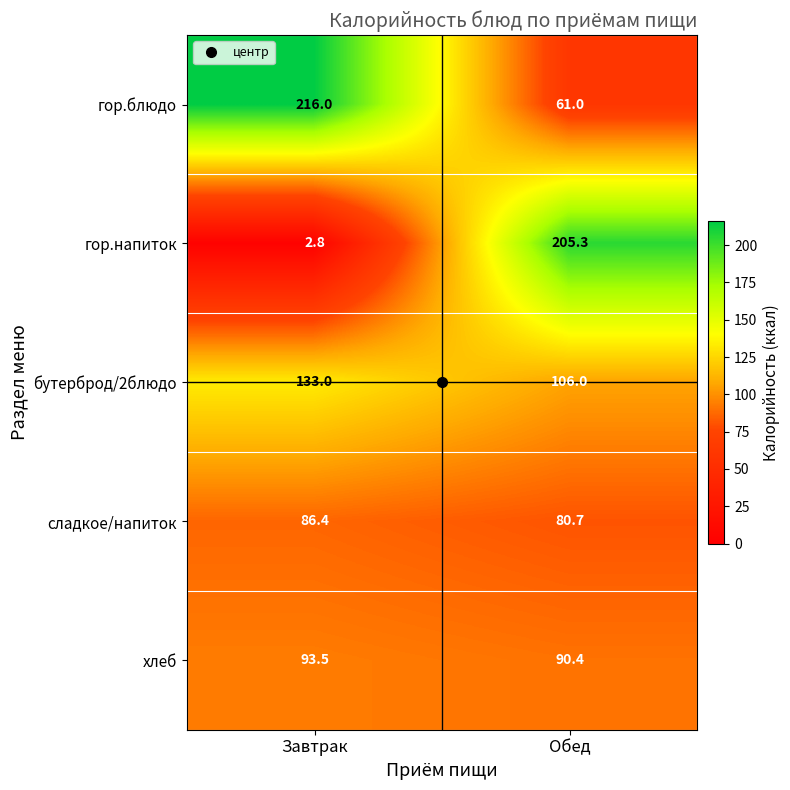

List the series in order of their peak value, lowest first.

сладкое/напиток, хлеб, бутерброд/2блюдо, гор.напиток, гор.блюдо